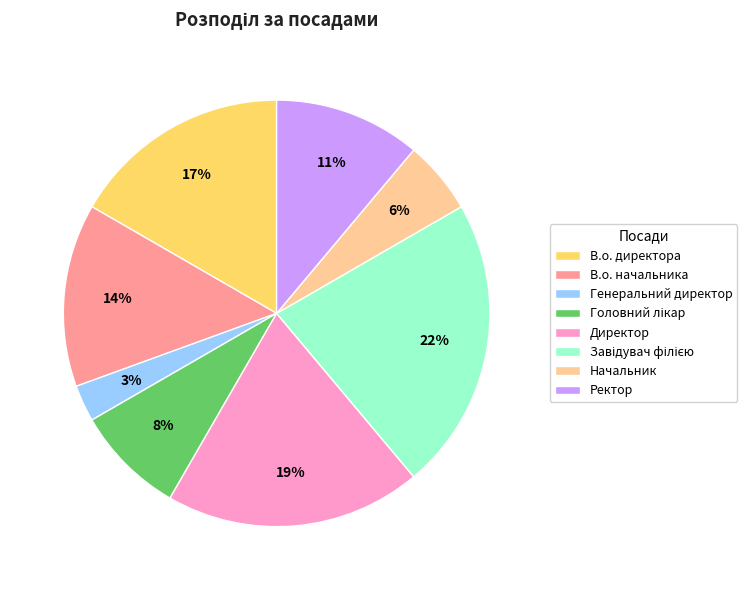

Which has a higher value, В.о. директора or Ректор?

В.о. директора